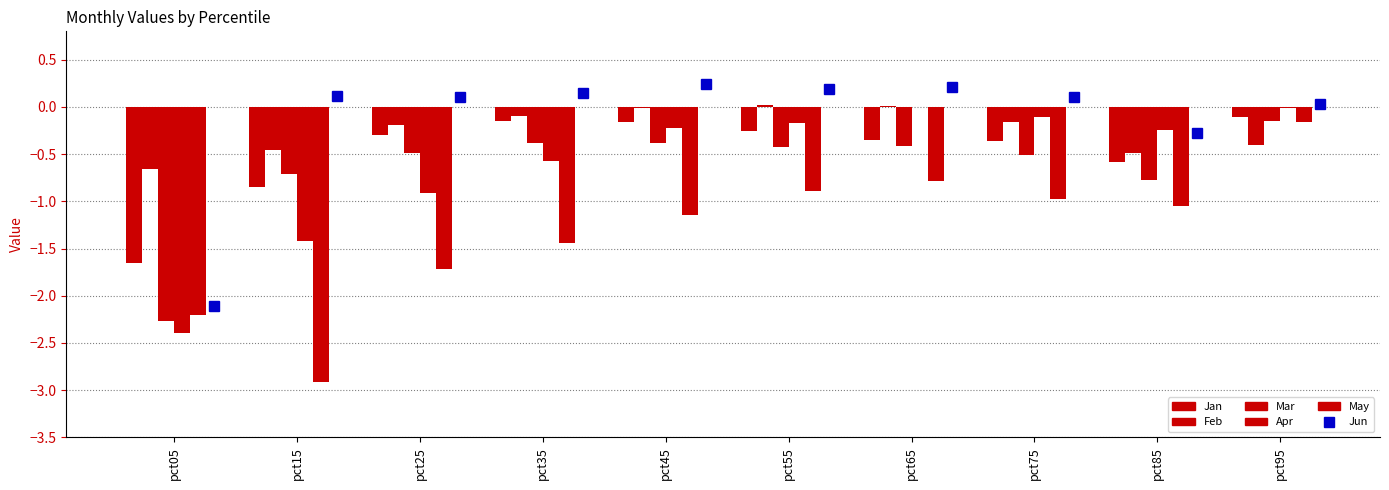

How many negative values does the Feb series have?

8